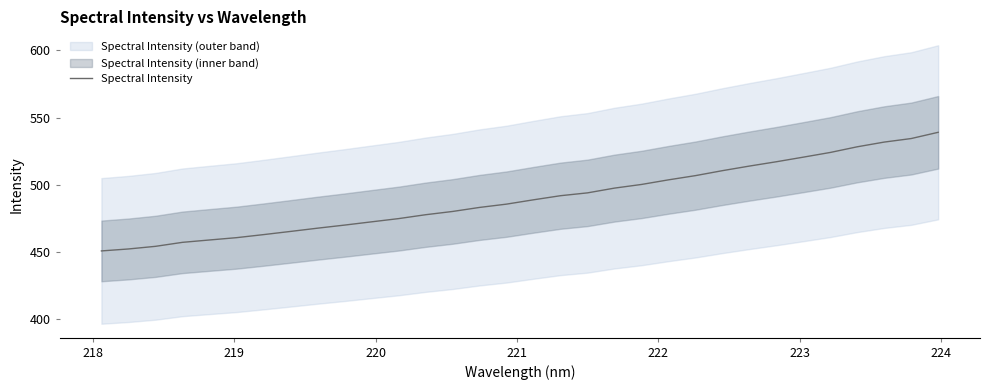

What is the lowest value of the Spectral Intensity series?

450.9